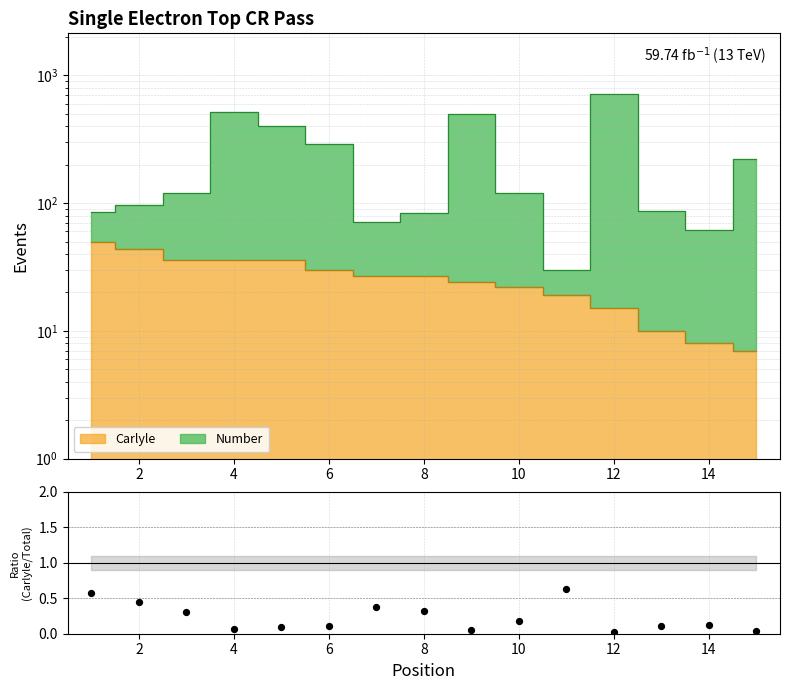

What is the change in value from 0 to 11?

-0.6